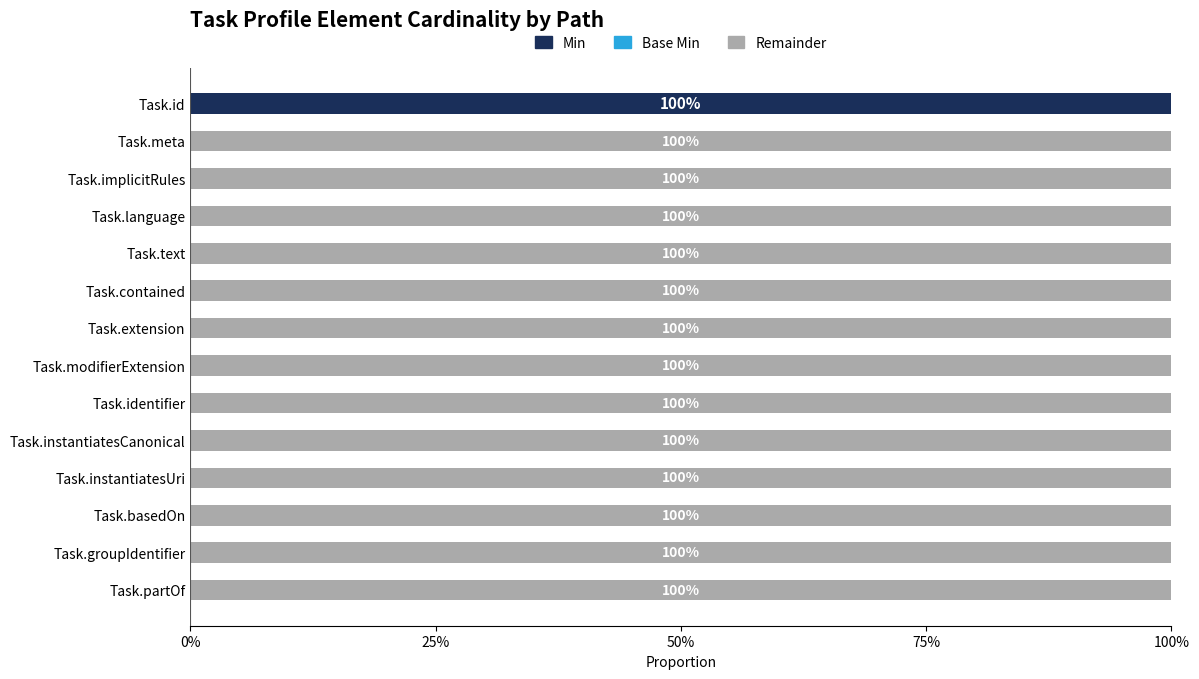

Is it true that Min equals 0 at Task.text?

True